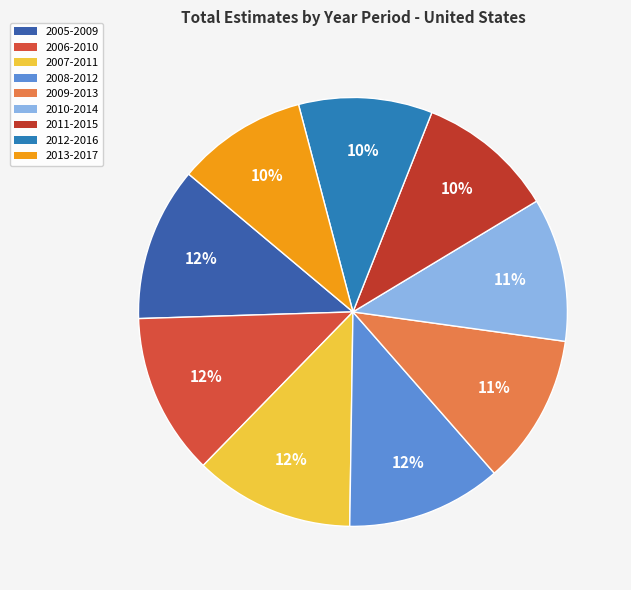

Does 2007-2011 account for over 50% of the chart?

No